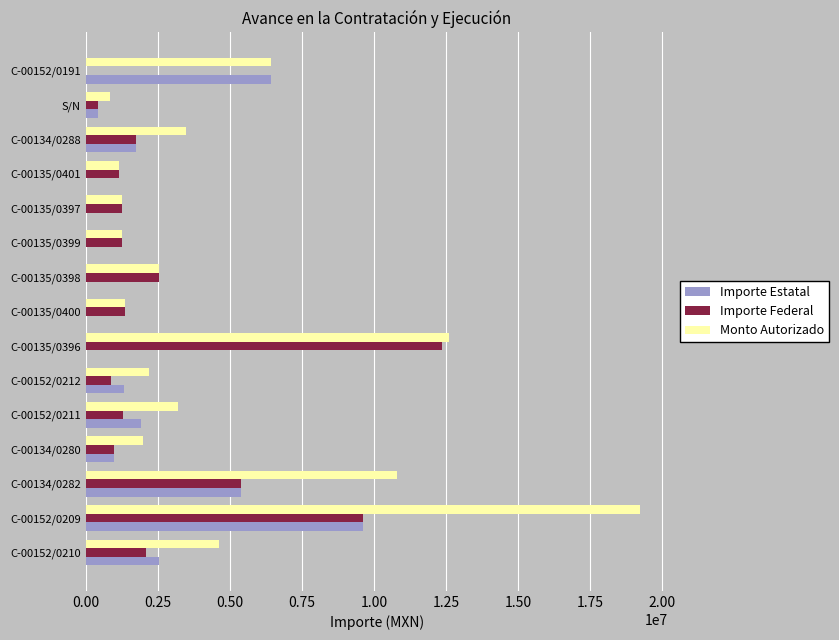

How many values in the Monto Autorizado series exceed 2531216?

8